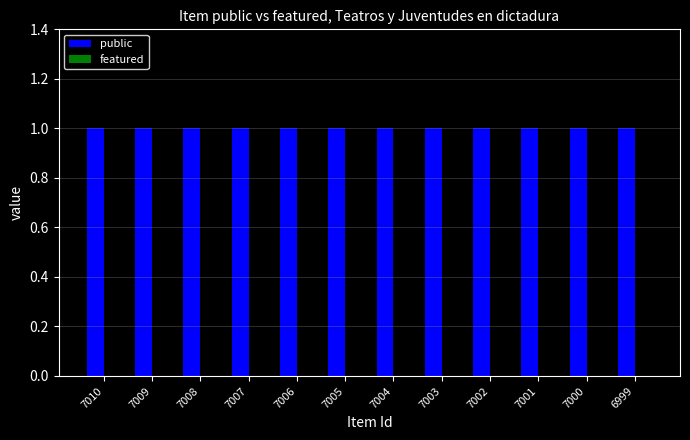

How many groups of bars are there?

12